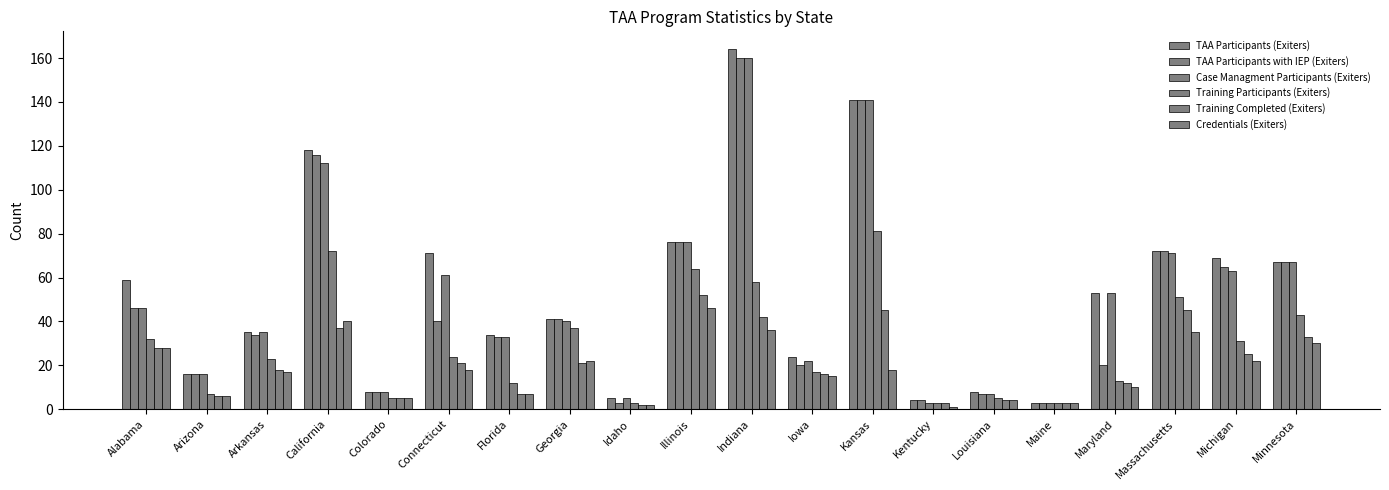

How many data points in TAA Participants (Exiters) are less than 53?

10